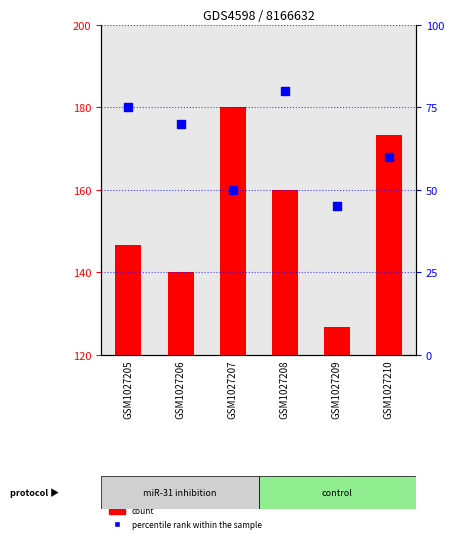

At which category is the sum across all series the highest?

GSM1027208